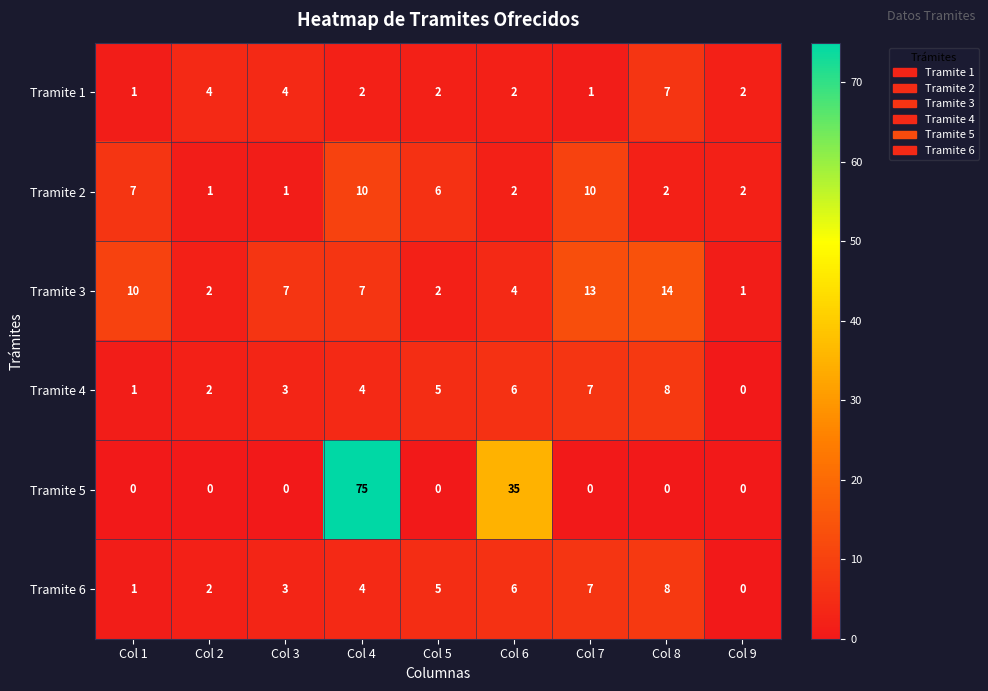

Rank the categories by Tramite 4 value from highest to lowest.

Col 8, Col 7, Col 6, Col 5, Col 4, Col 3, Col 2, Col 1, Col 9